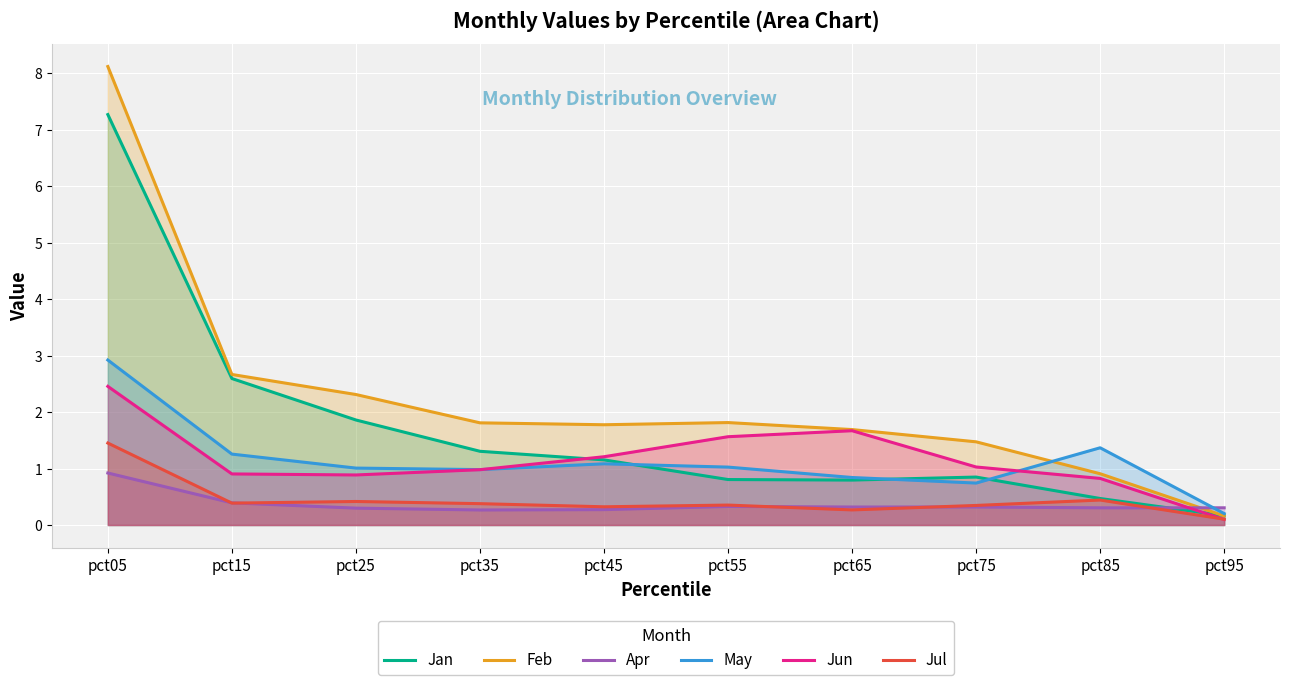

At which category does the chart reach its minimum across all series?

pct95